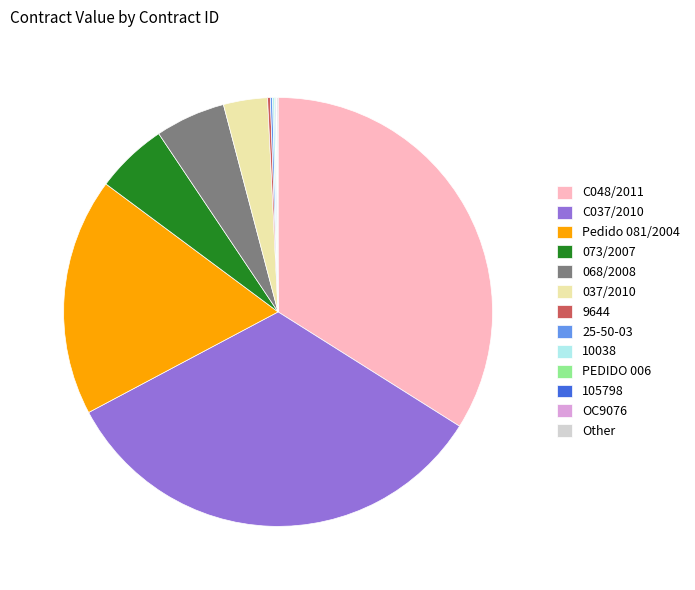

Is there a majority slice in this chart?

No